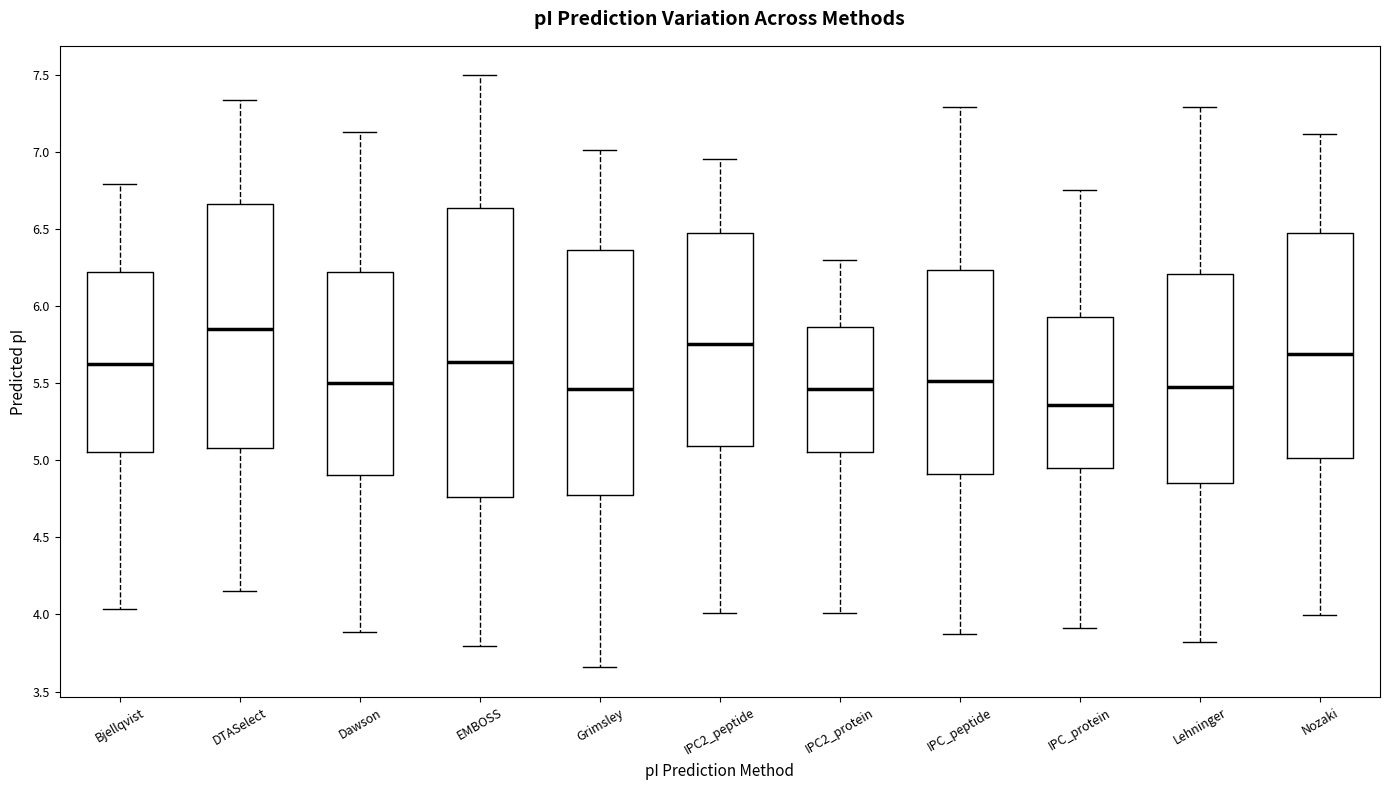

Which box is the tallest, from its lower edge to its upper edge?

EMBOSS